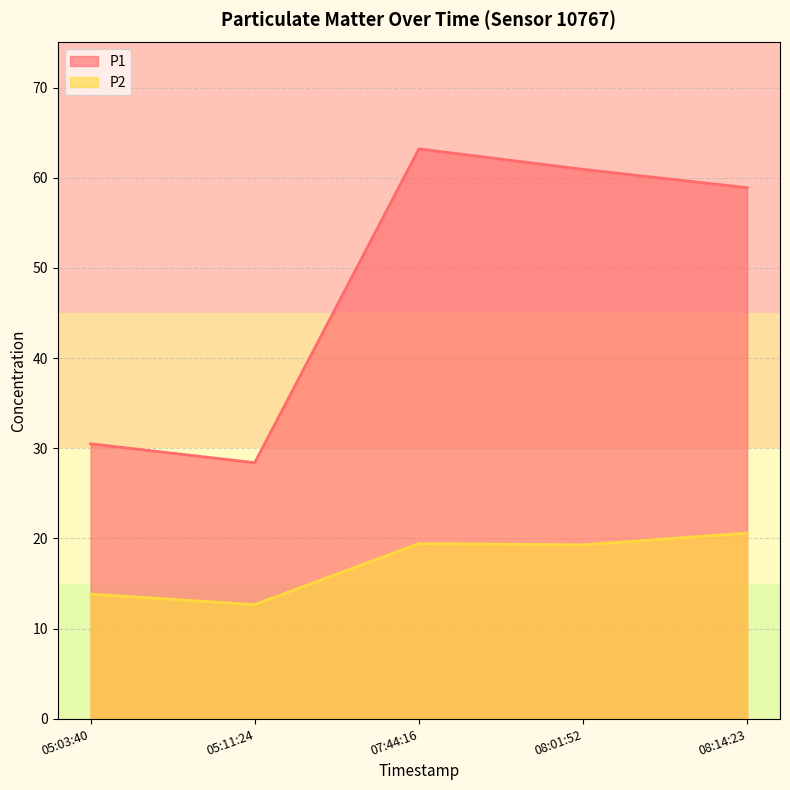

At 08:01:52, list the series in order from largest to smallest.

P1, P2